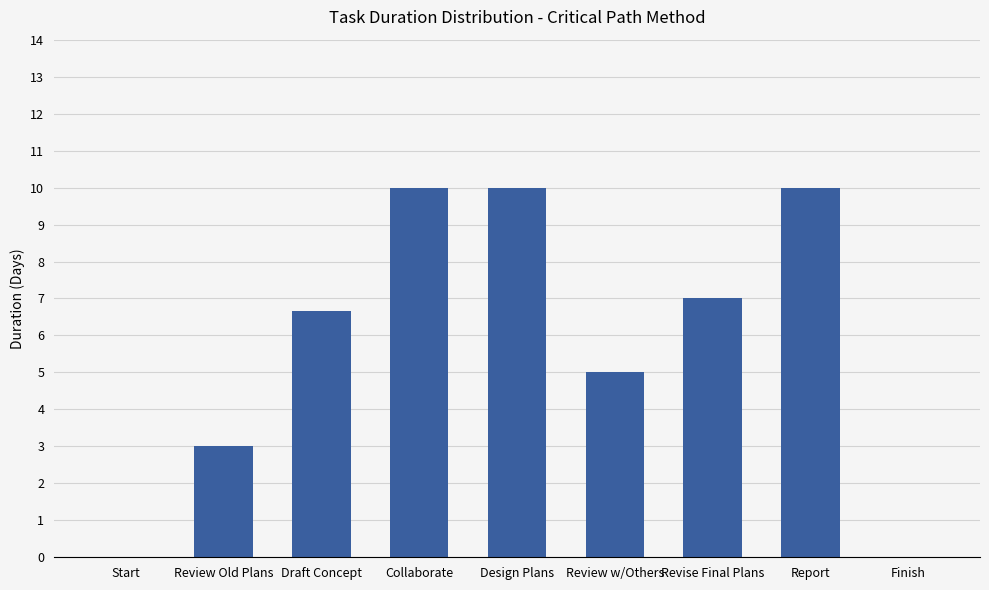

What is the sum of all values?

51.7